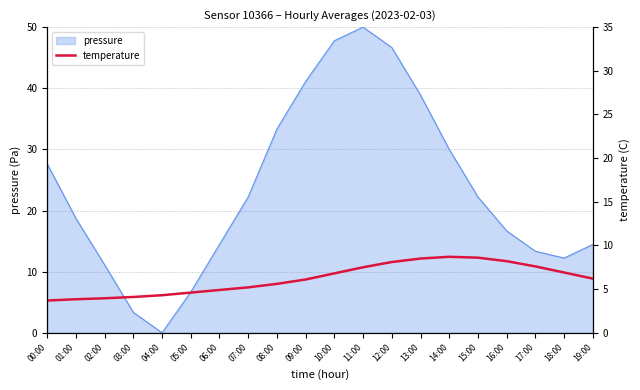

The value of pressure at 08:00 is 33.3. True or false?

True